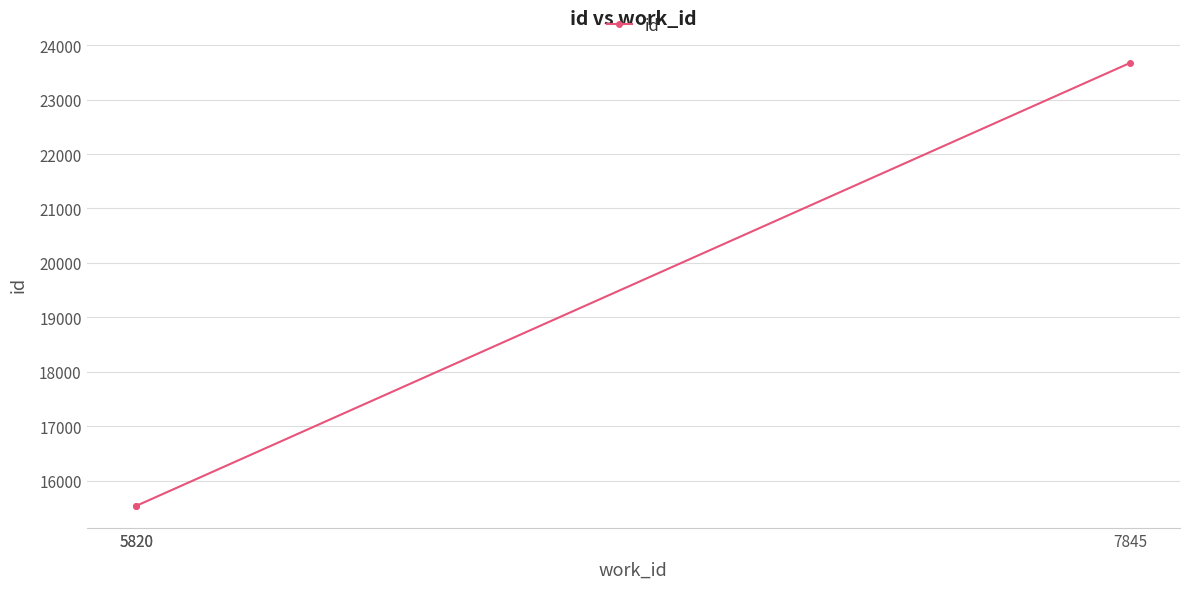

Count the number of data series in this chart.

1